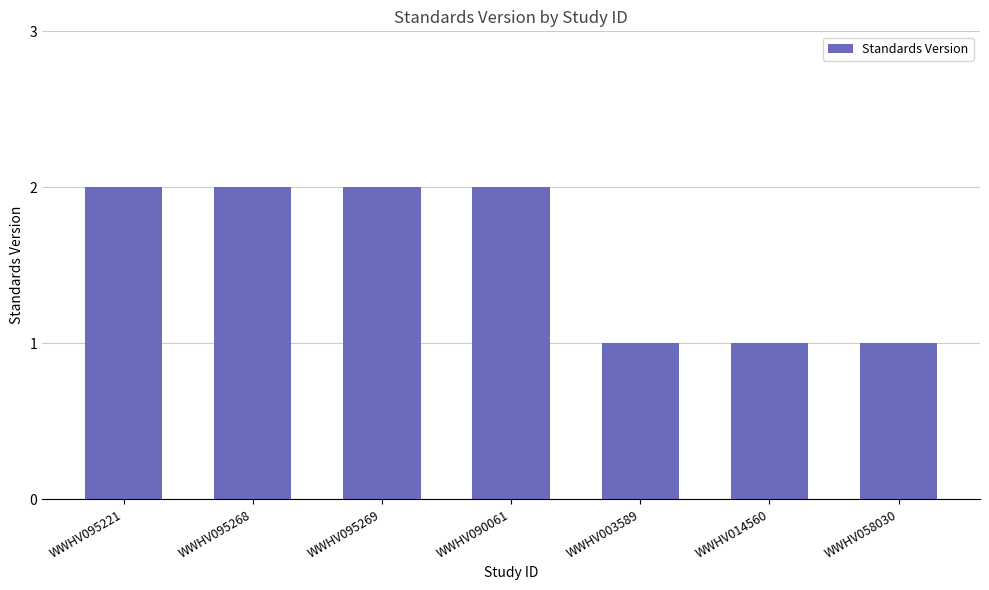

Which has a higher value, WWHV090061 or WWHV014560?

WWHV090061